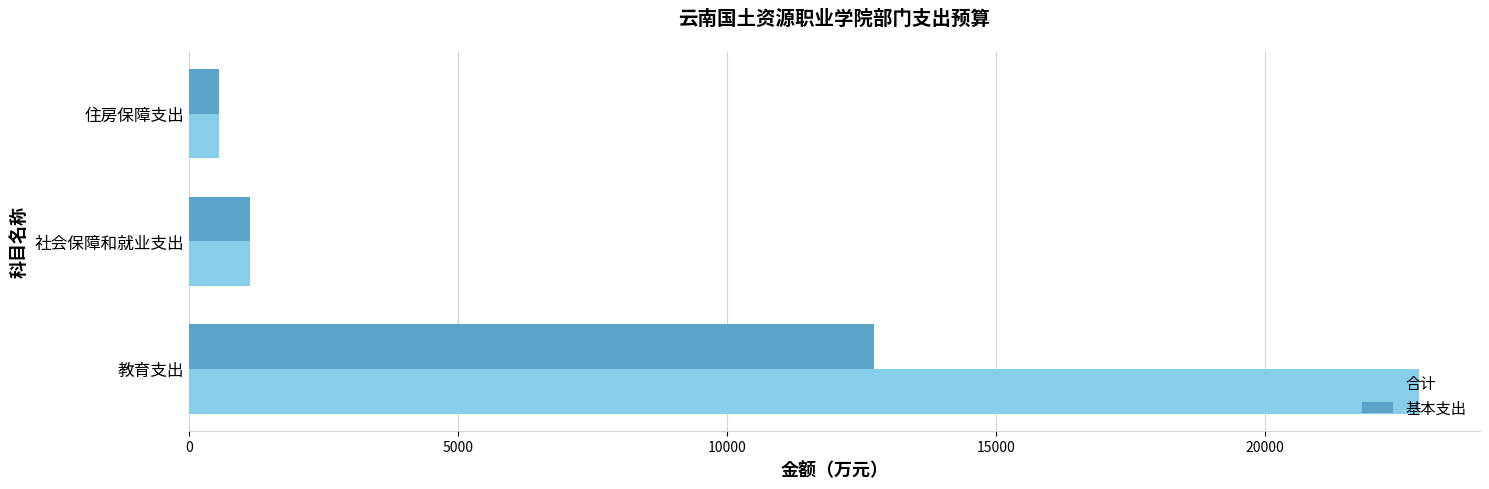

Where is 基本支出 nearest to the value 6639?

社会保障和就业支出